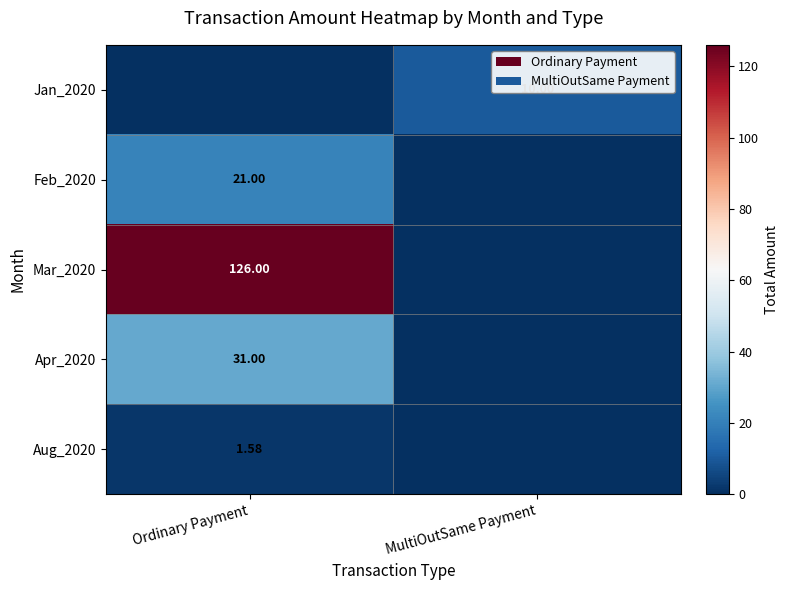

Is the value of Aug_2020 at Ordinary Payment greater than the value of Mar_2020 at Ordinary Payment?

No